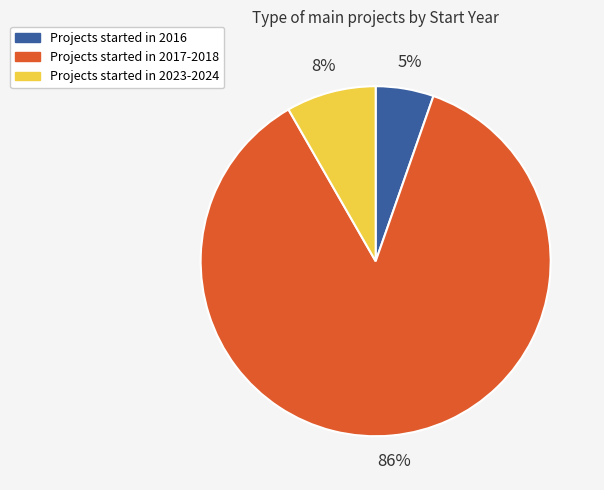

To the nearest percent, what is the average slice percentage?

33%